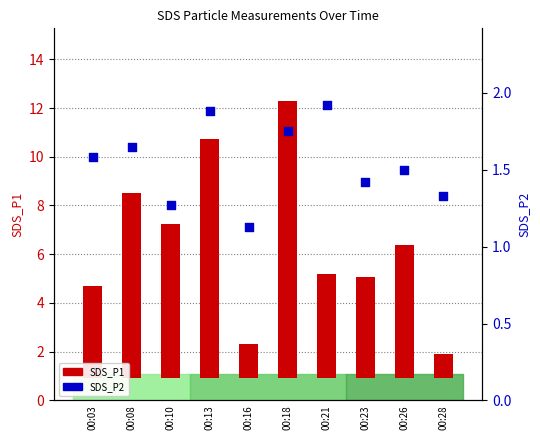

What are all the series names shown in the legend?

SDS_P1, SDS_P2